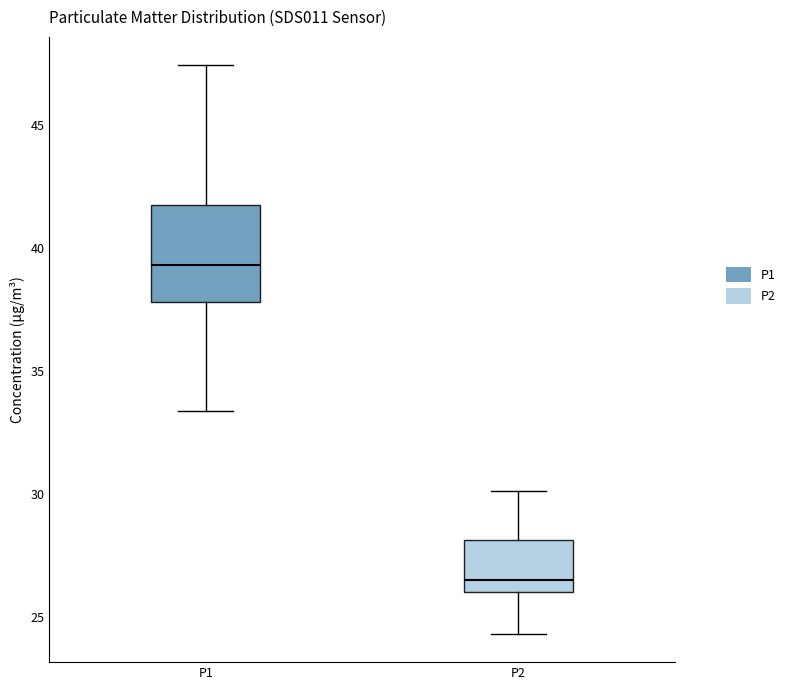

Which box's median line is the highest?

P1